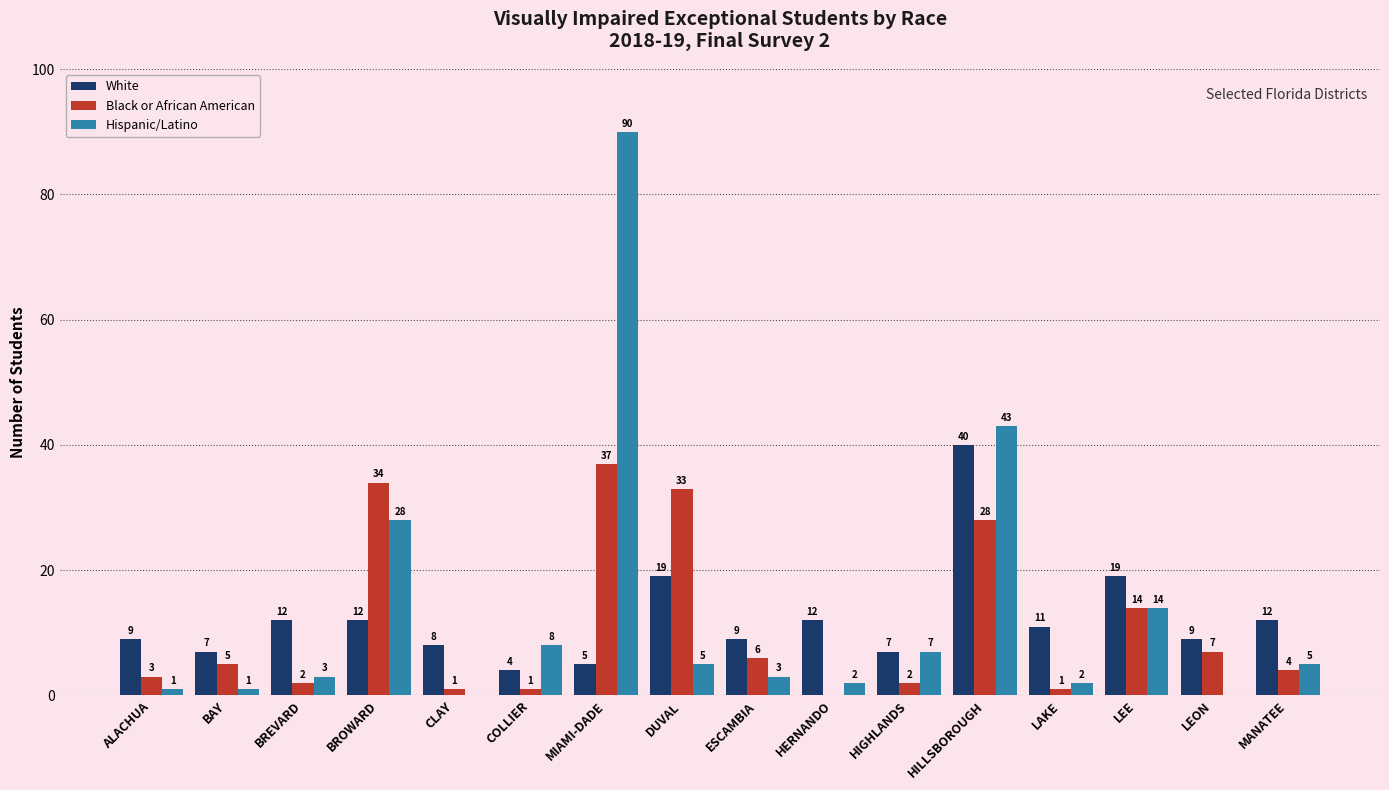

What is the sum of the Hispanic/Latino values at LEON and DUVAL?

5